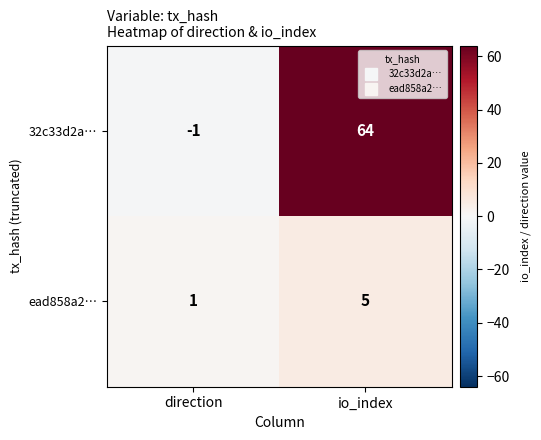

Where is 32c33d2a… nearest to the value 31?

direction